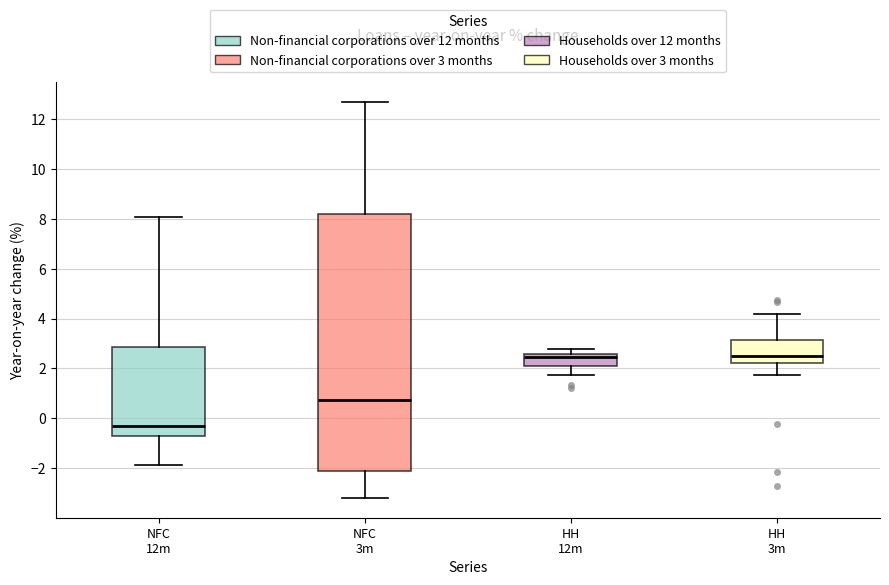

Reading left to right, read every box against the y-axis: the position of its median line, the range the box covers, and the ends of its whiskers. The values are not printed on the chart, so give them approximately, as read against the axis.

NFC 12m: median -0.4, box -0.6 to 2.8, whiskers -1.8 to 8.0
NFC 3m: median 0.8, box -2.2 to 8.2, whiskers -3.2 to 12.8
HH 12m: median 2.4, box 2.0 to 2.6, whiskers 1.8 to 2.8
HH 3m: median 2.6, box 2.2 to 3.2, whiskers 1.8 to 4.2